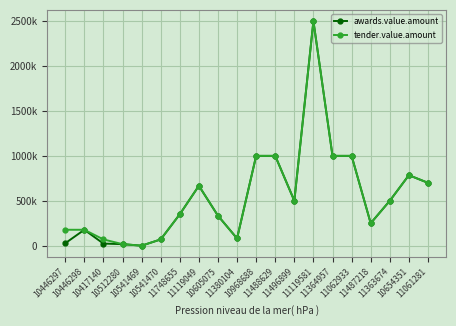

Reading left to right, extract all data points from this chart.

awards.value.amount: 10446297=27340.0	10446298=177480.0	10417140=23716.2	10512280=17548.5	10541469=365.4	10541470=69948.0	11748655=350000.0	11119049=667000.0	10605075=333924.0	11380104=80736.0	10968688=1000000.0	11488629=1000000.0	11496899=500000.0	11119581=2500000.0	11364957=1000000.0	11062933=1000000.0	11487218=249999.7	11363674=499960.0	10654351=784943.0	11061281=700000.0
tender.value.amount: 10446297=177480.0	10446298=177480.0	10417140=69948.0	10512280=17548.5	10541469=365.4	10541470=69948.0	11748655=350000.0	11119049=667000.0	10605075=333924.0	11380104=80736.0	10968688=1000000.0	11488629=1000000.0	11496899=500000.0	11119581=2500000.0	11364957=1000000.0	11062933=1000000.0	11487218=249999.7	11363674=499960.0	10654351=784943.0	11061281=700000.0